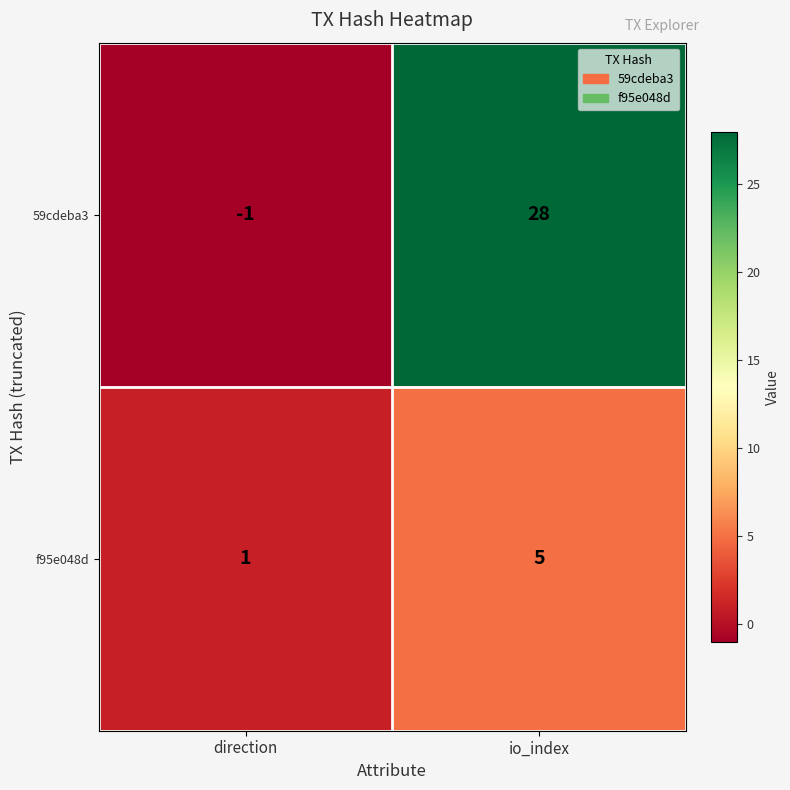

The 59cdeba3 series shows 10 at io_index. True or false?

False